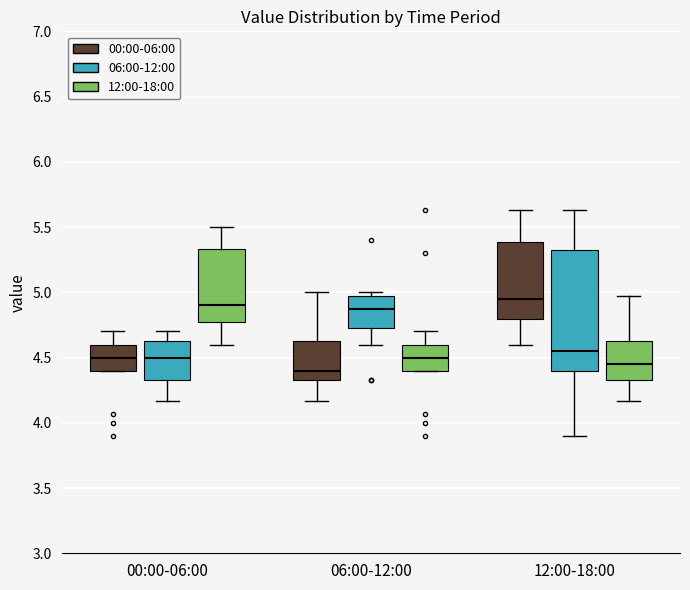

Comparing the boxes themselves (not the whiskers), which one is the tallest?

12:00-18:00 (06:00-12:00)